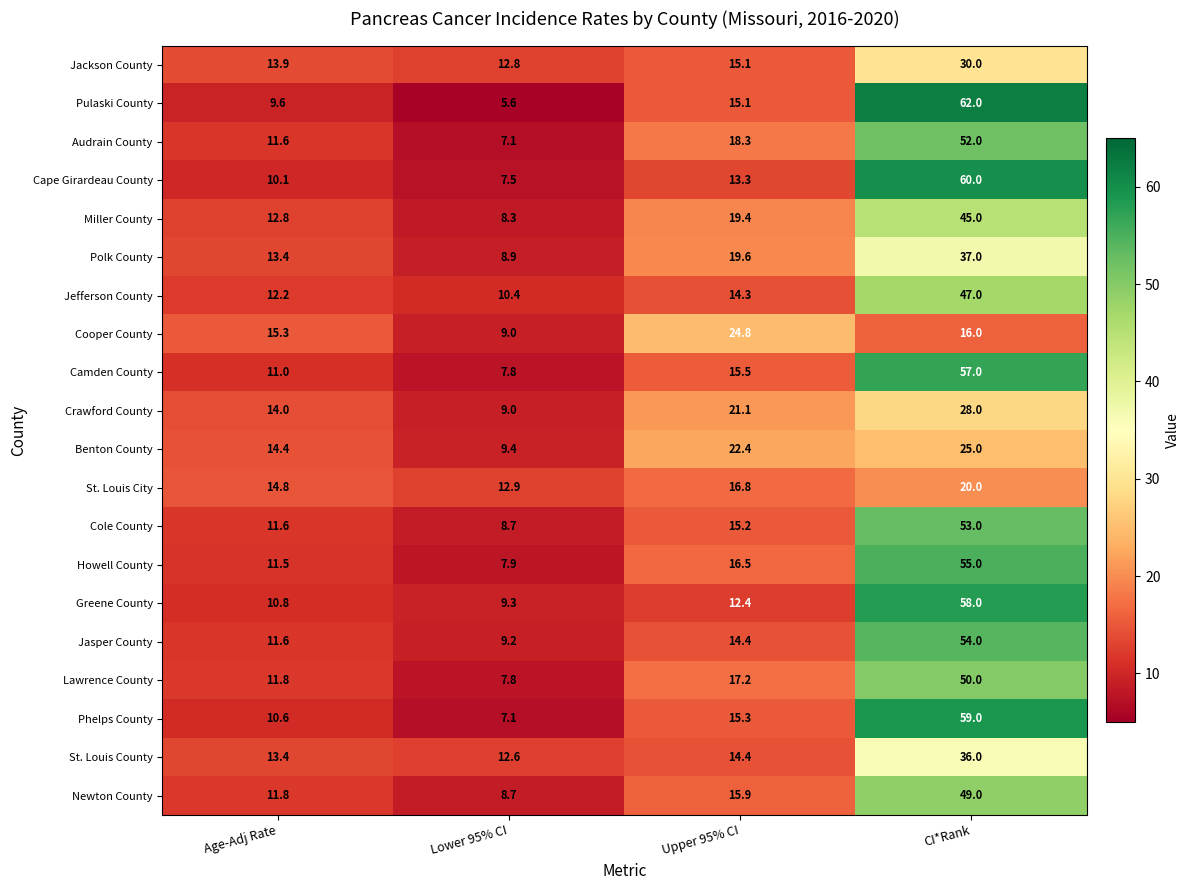

What is the difference between the second highest and second lowest values in the Lawrence County series?

5.4